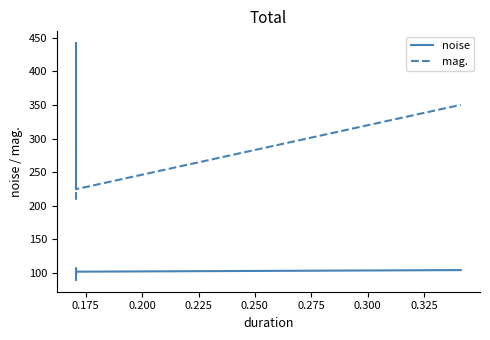

What is the minimum value for mag.?

208.9